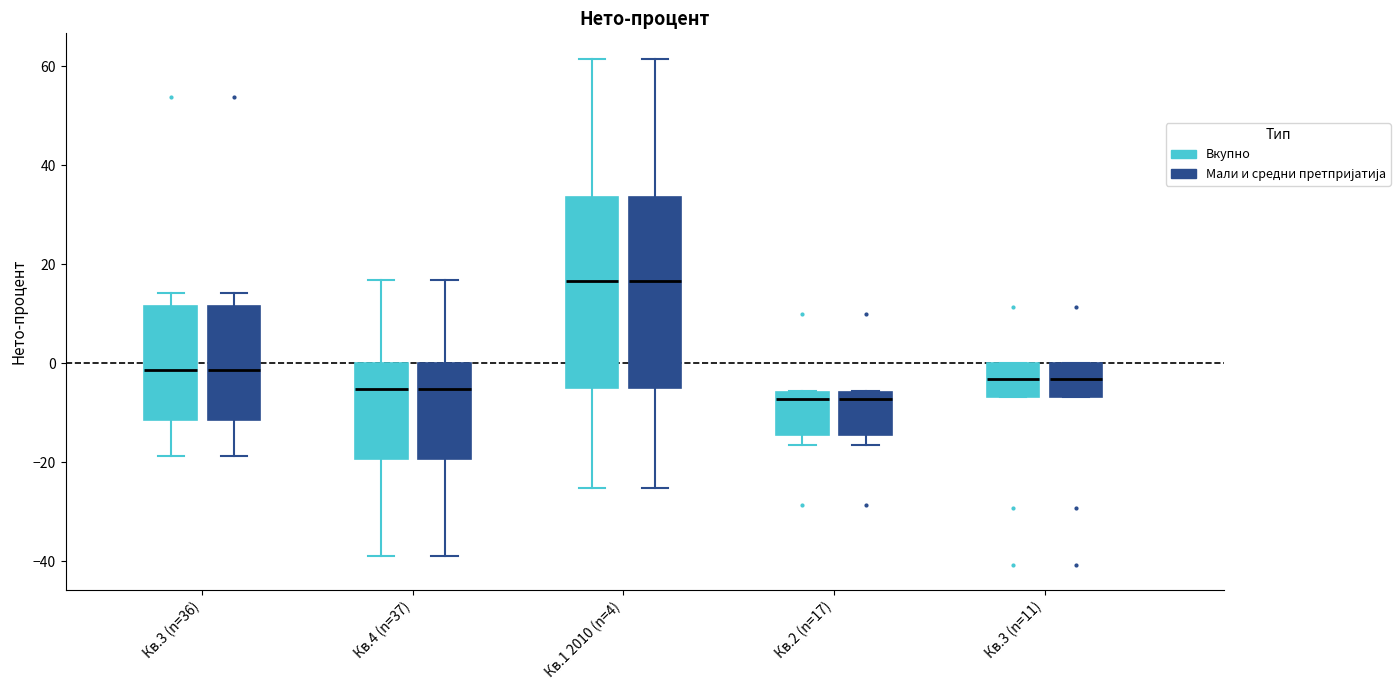

Reading left to right, read every box against the y-axis: the position of its median line, the range the box covers, and the ends of its whiskers. The values are not printed on the chart, so give them approximately, as read against the axis.

Кв.3 (n=36) (Вкупно): median -2, box -12 to 12, whiskers -18 to 14
Кв.3 (n=36) (Мали и средни претпријатија): median -2, box -12 to 12, whiskers -18 to 14
Кв.4 (n=37) (Вкупно): median -6, box -20 to 0, whiskers -38 to 16
Кв.4 (n=37) (Мали и средни претпријатија): median -6, box -20 to 0, whiskers -38 to 16
Кв.1 2010 (n=4) (Вкупно): median 16, box -4 to 34, whiskers -26 to 62
Кв.1 2010 (n=4) (Мали и средни претпријатија): median 16, box -4 to 34, whiskers -26 to 62
Кв.2 (n=17) (Вкупно): median -8, box -14 to -6, whiskers -16 to -6
Кв.2 (n=17) (Мали и средни претпријатија): median -8, box -14 to -6, whiskers -16 to -6
Кв.3 (n=11) (Вкупно): median -4, box -6 to 0, whiskers -6 to 0
Кв.3 (n=11) (Мали и средни претпријатија): median -4, box -6 to 0, whiskers -6 to 0